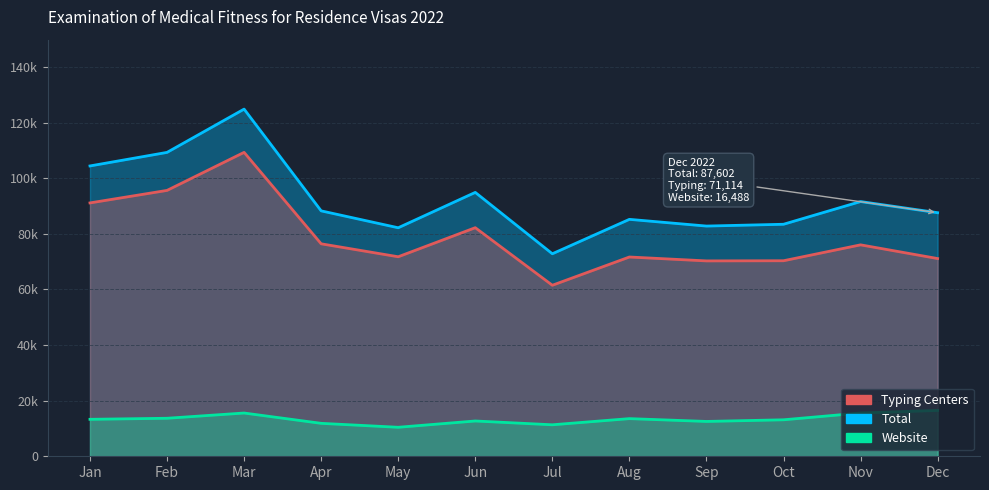

The Website series shows 15556 at Mar. True or false?

True